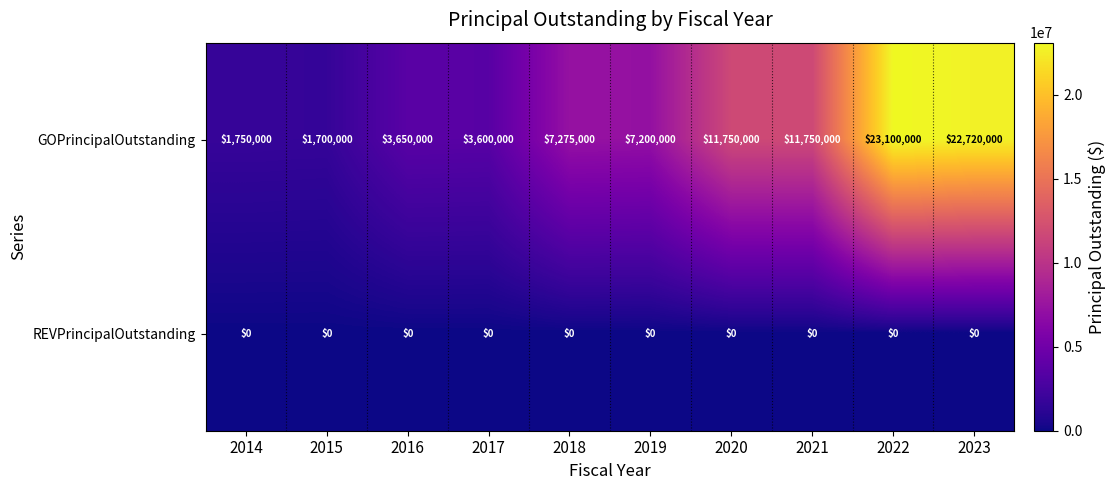

Is the value of GOPrincipalOutstanding at 2019 greater than the value of REVPrincipalOutstanding at 2023?

Yes